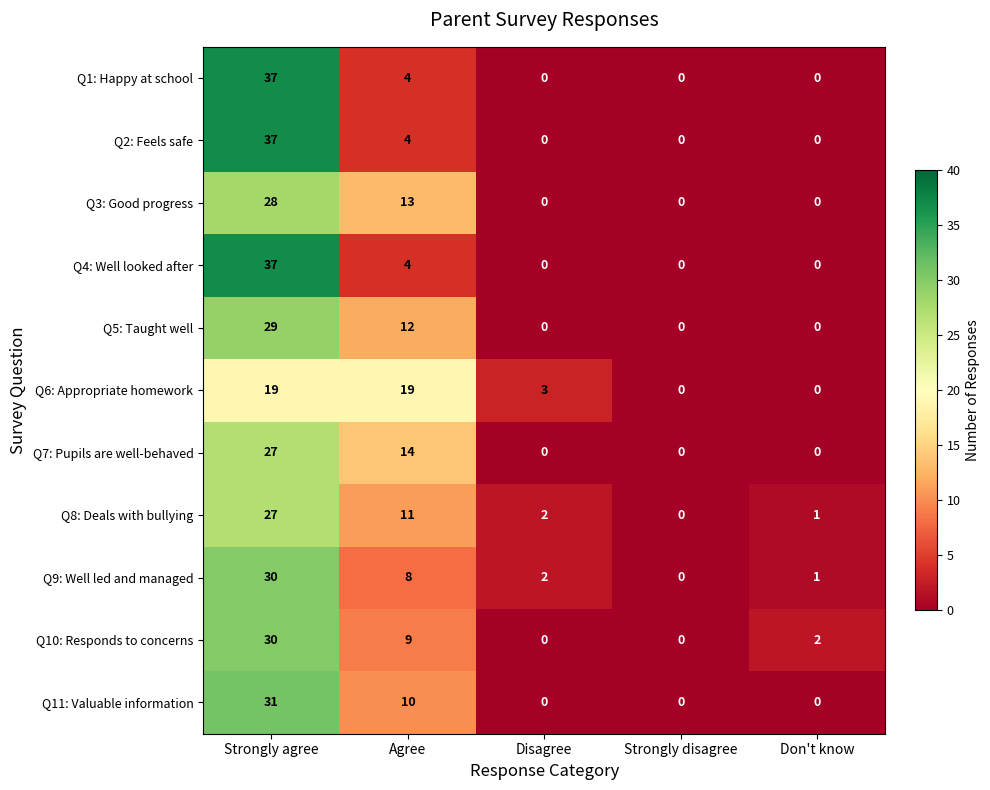

Is the value of Q5: Taught well at Don't know greater than the value of Q10: Responds to concerns at Agree?

No